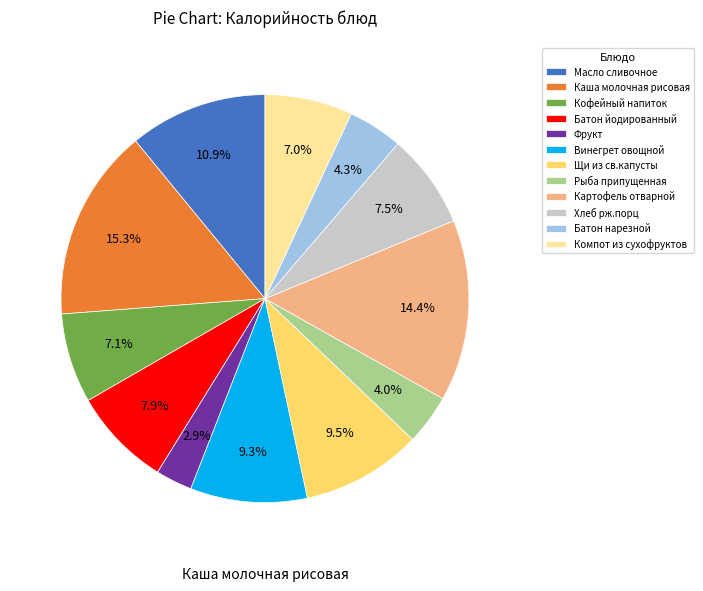

What percentage is the Компот из сухофруктов slice, to the nearest percent?

7%